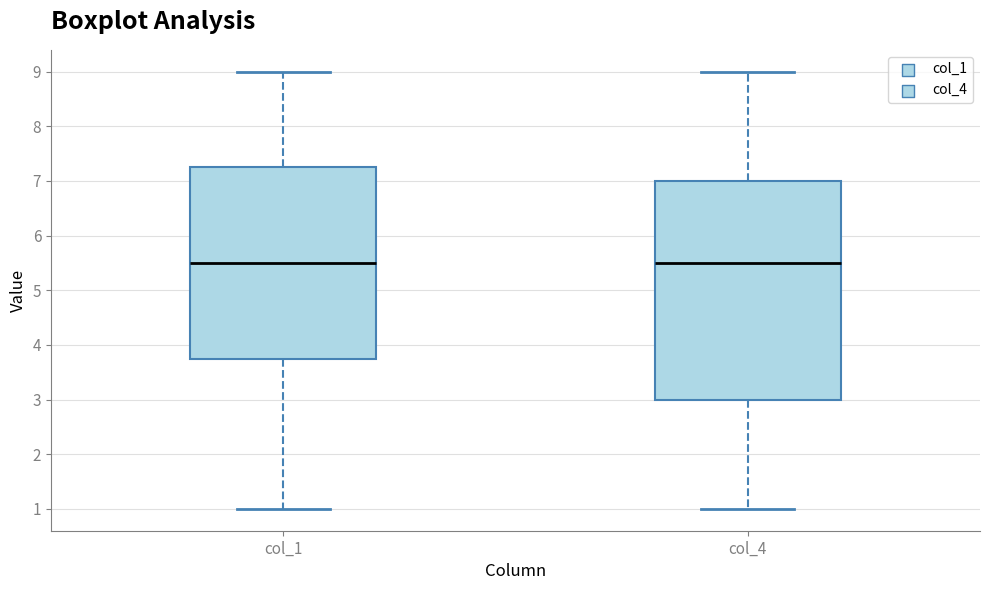

Reading left to right, transcribe this box plot: for each box, give where its median line is, the range the box spans, and where its two whiskers end, as read against the y-axis. The values are not printed on the chart, so give them approximately, as read against the axis.

col_1: median 5.5, box 3.8 to 7.3, whiskers 1.0 to 9.0
col_4: median 5.5, box 3.0 to 7.0, whiskers 1.0 to 9.0